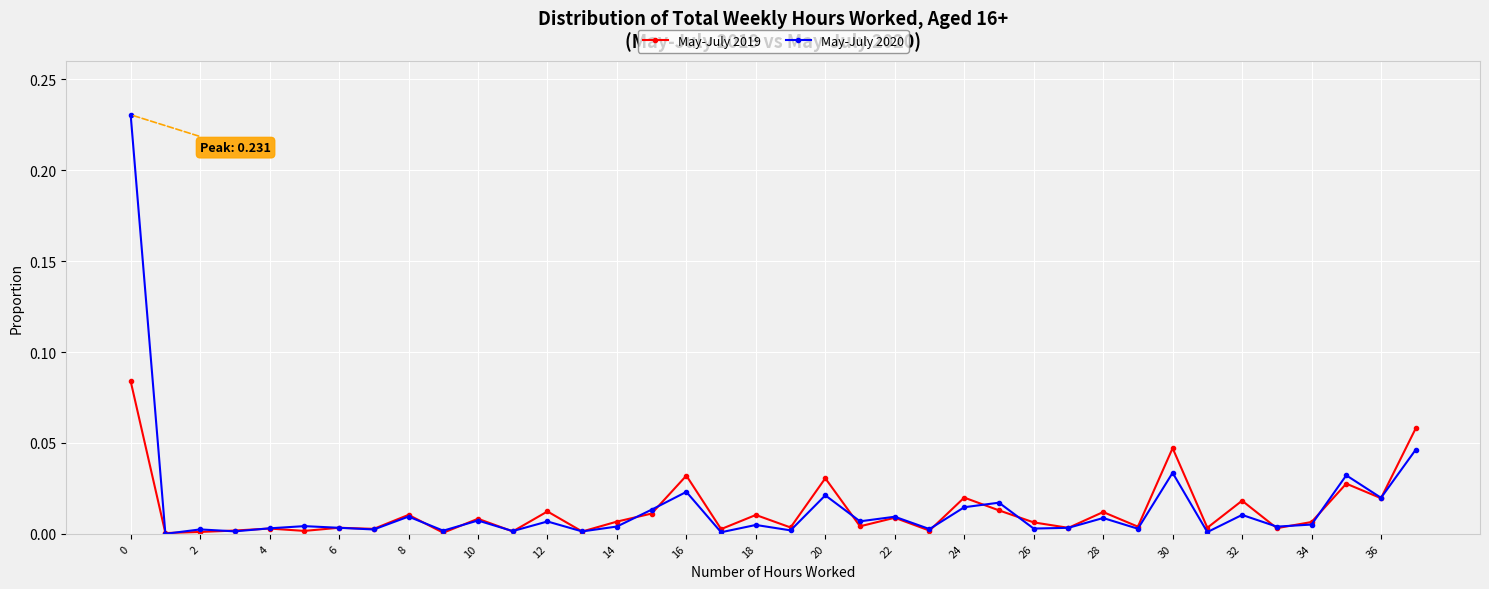

What are all the series names shown in the legend?

May-July 2019, May-July 2020